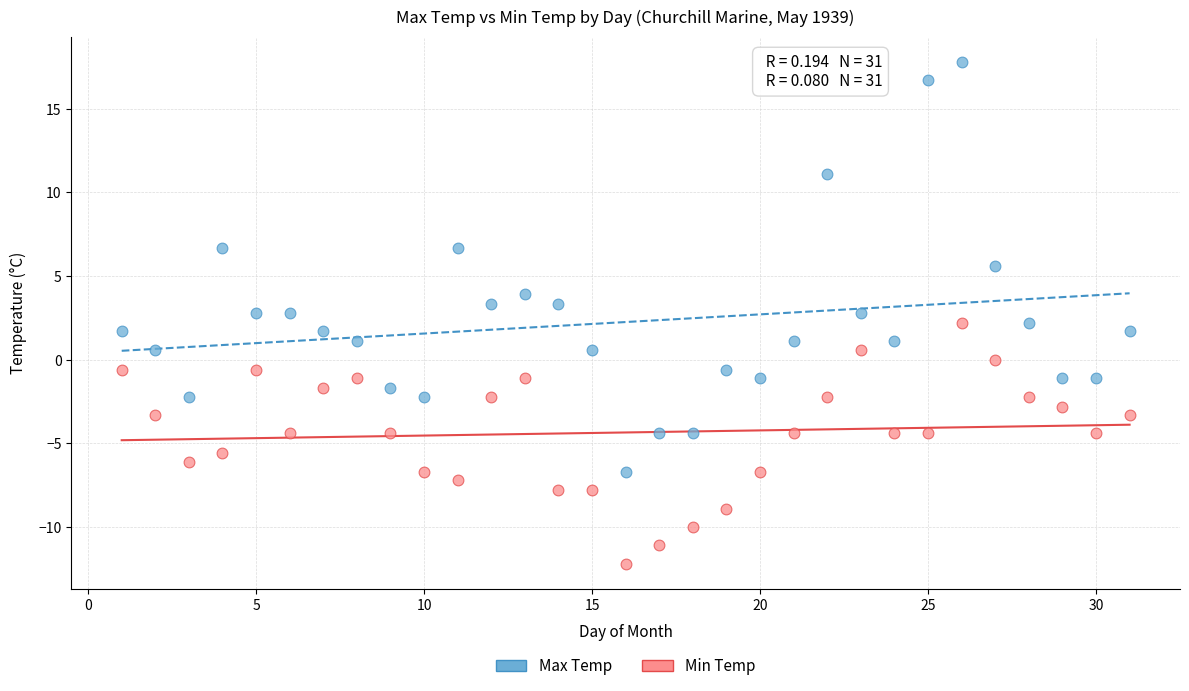

What are all the series names shown in the legend?

Max Temp, Min Temp